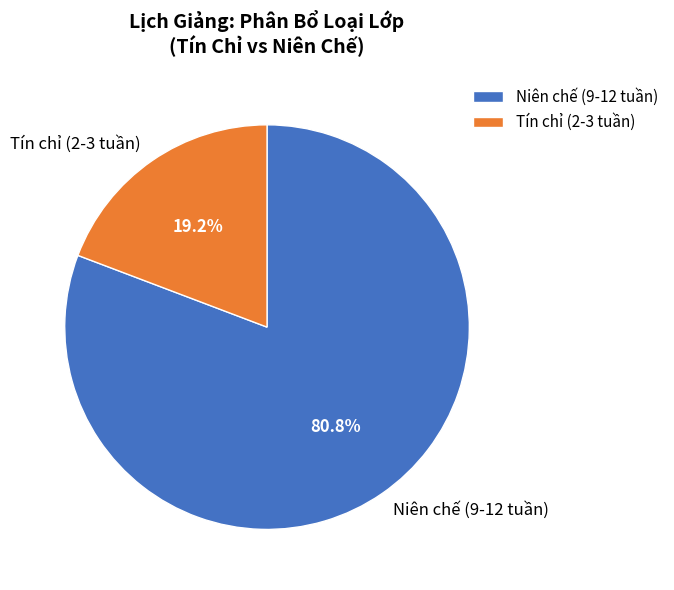

Between Tín chỉ (2-3 tuần) and Niên chế (9-12 tuần), which is larger?

Niên chế (9-12 tuần)